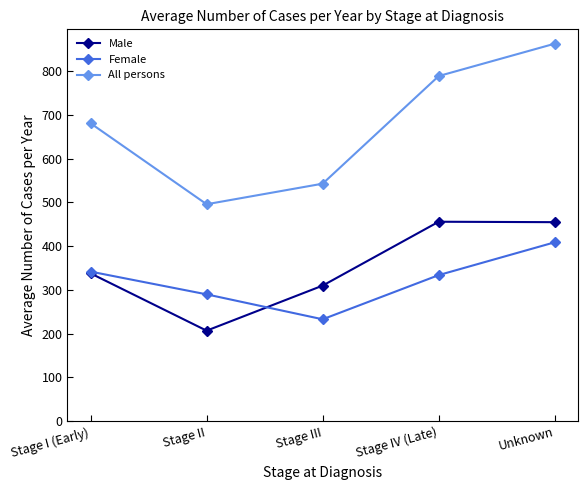

True or false: Male has a value of 356 at Stage II.

False